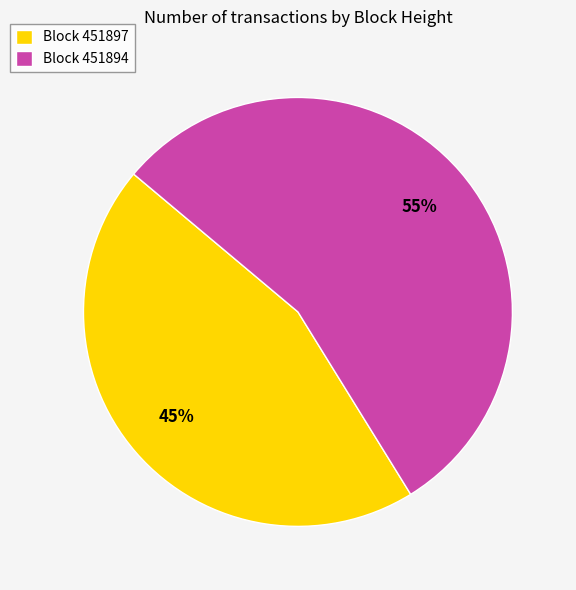

Which slice is the largest?

Block 451894